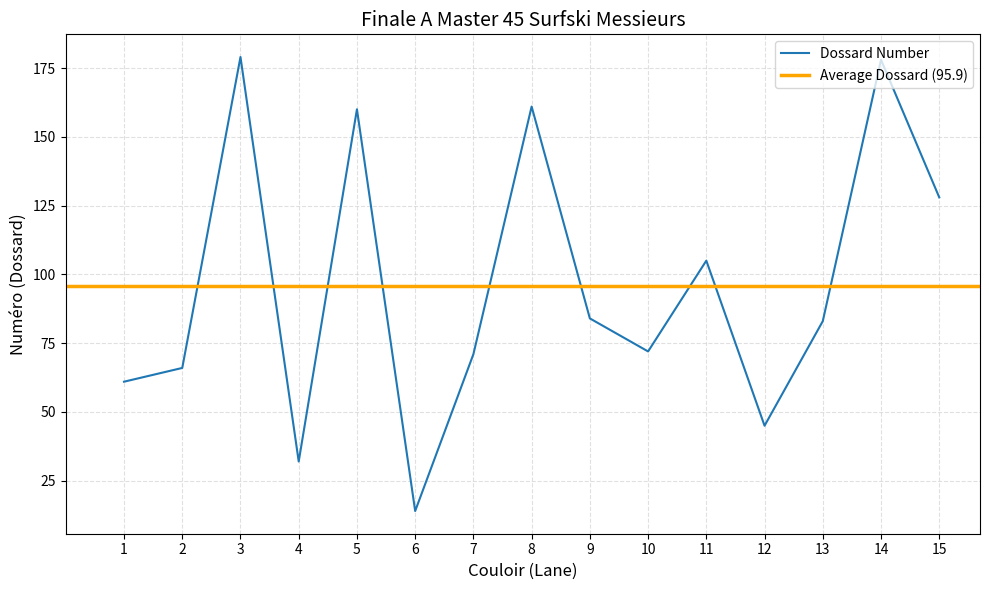

Reading left to right, what are all the values shown in this chart?

61	66	179	32	160	14	71	161	84	72	105	45	83	178	128